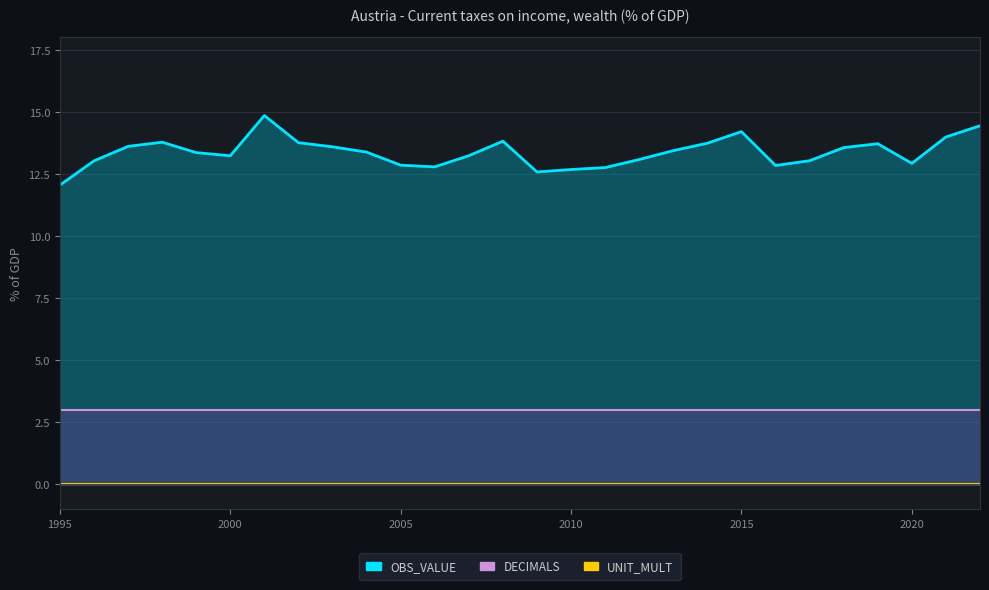

Between 1999 and 2012, which series saw the biggest shift?

OBS_VALUE